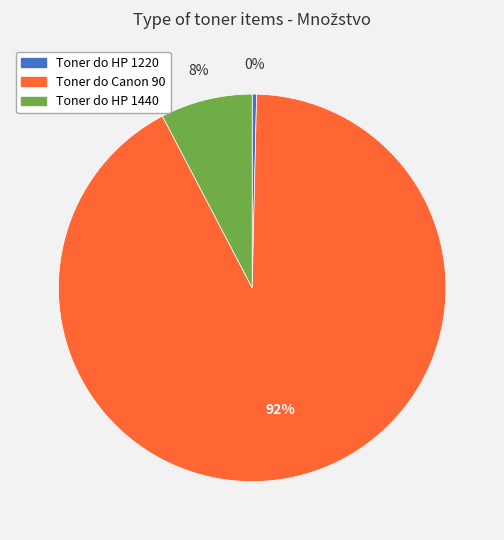

Approximately how many times larger is the value at Toner do Canon 90 compared to Toner do HP 1220?

250.0